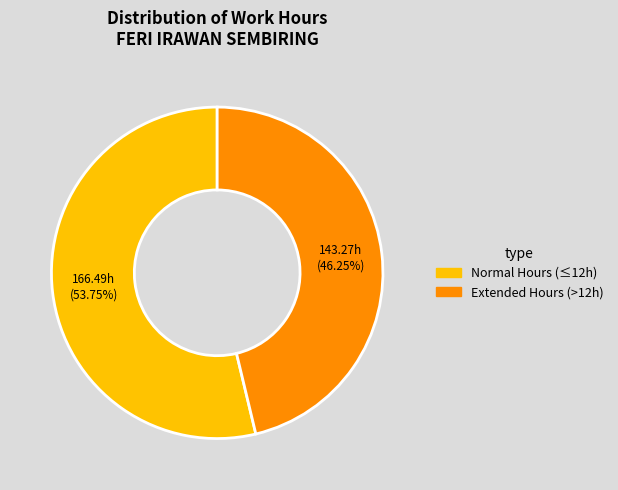

Is there any slice that represents more than half of the pie?

Yes